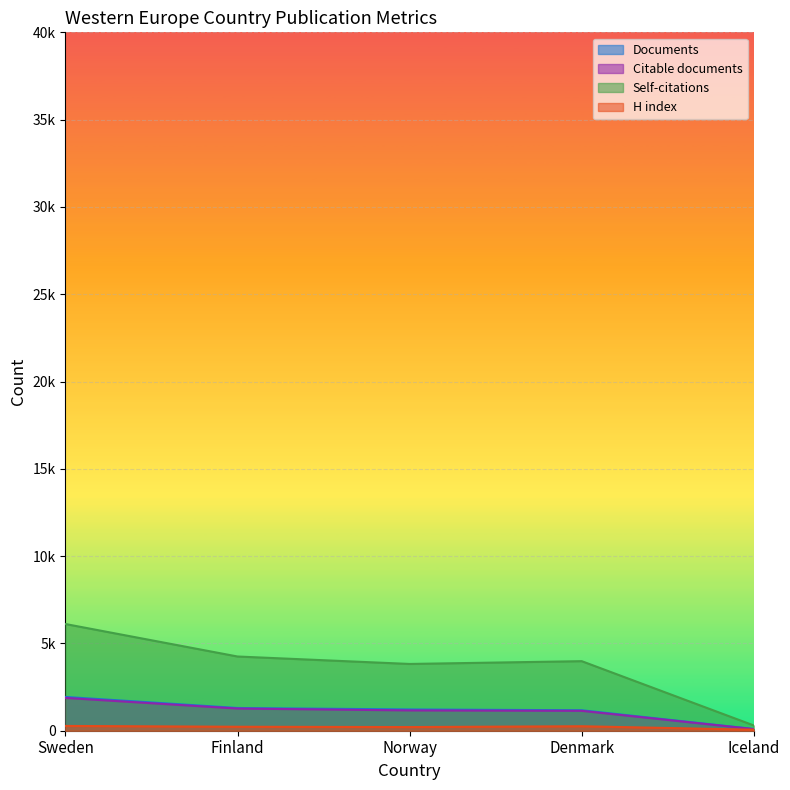

What is the sum of the Citable documents values at Denmark and Iceland?

1231